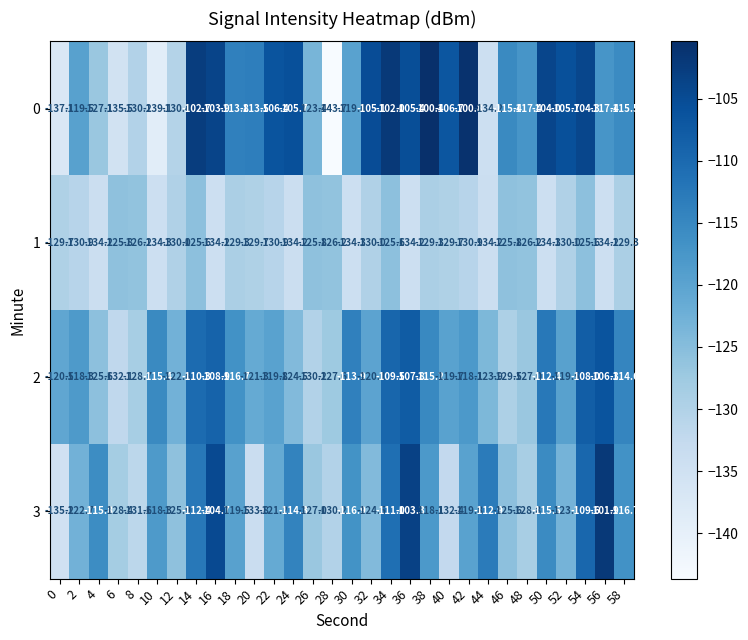

Count the number of categories in the chart.

30